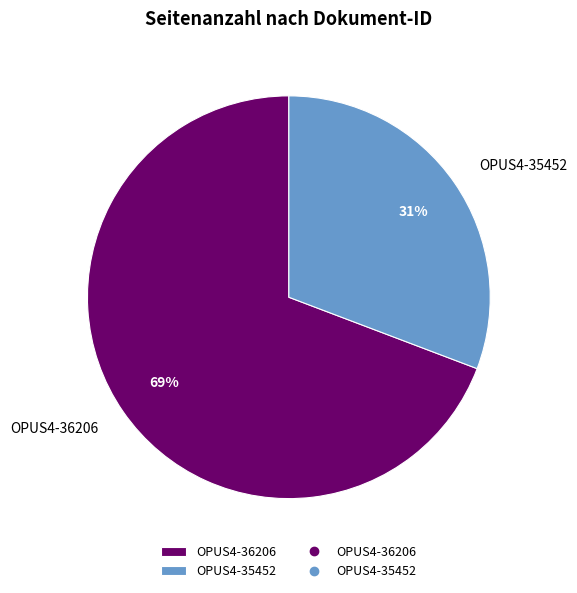

Which has a higher value, OPUS4-35452 or OPUS4-36206?

OPUS4-36206